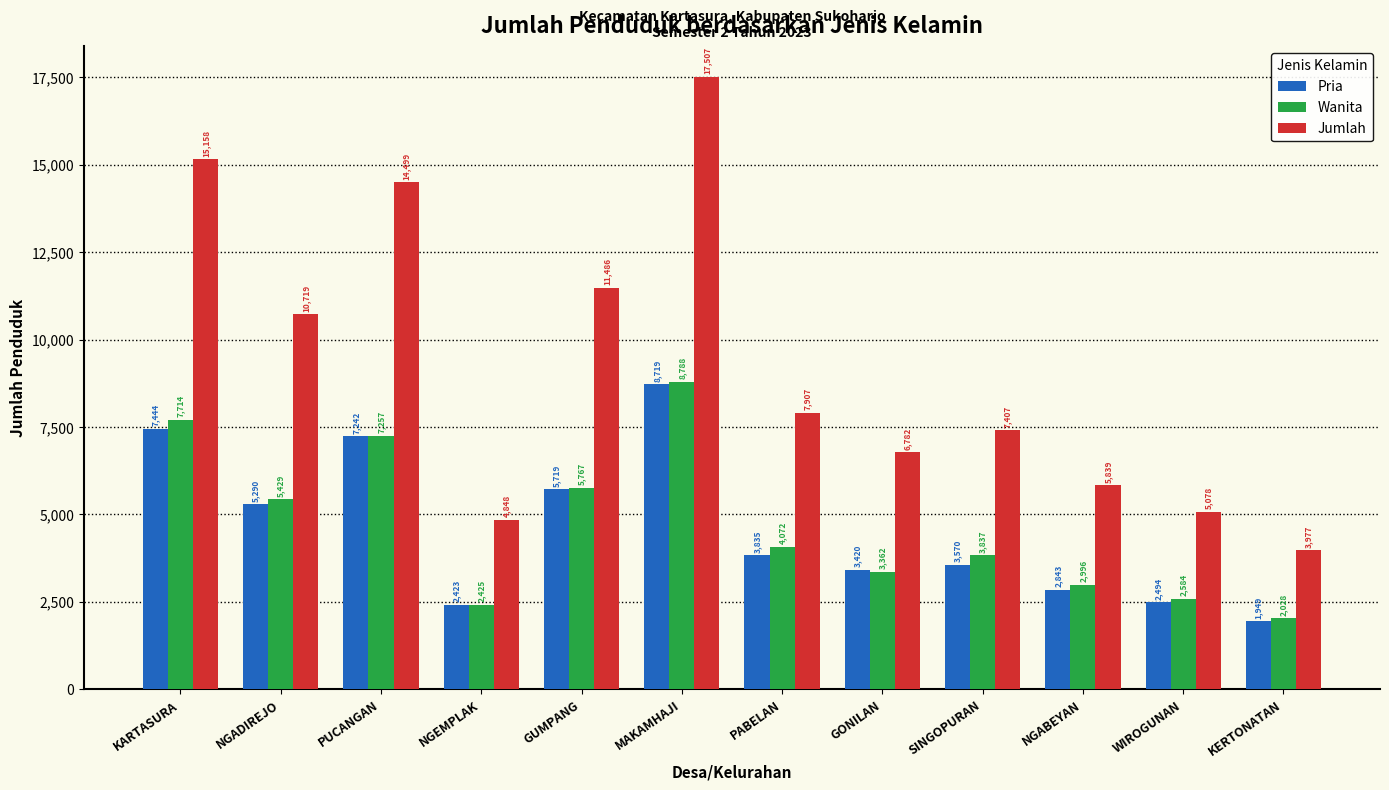

What is the sum of all Pria values?

54948